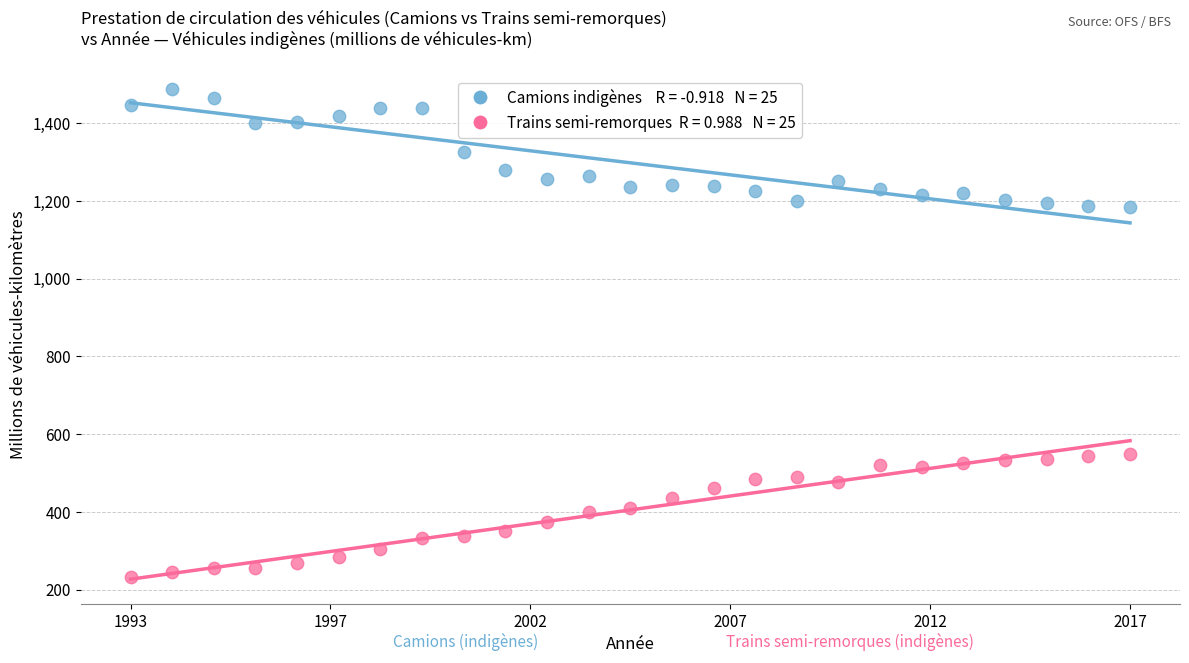

Across all data points, what is the range of Y values (max minus min)?

1257.3